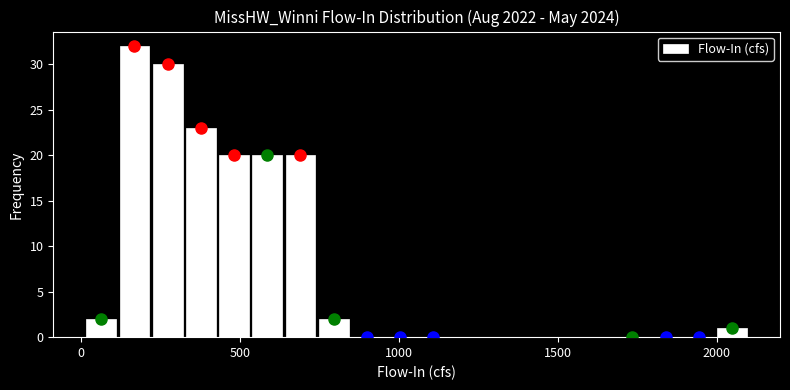

Around what value on the x-axis is the tallest bar? Give the approximate position of its centre, as read against the axis.

150